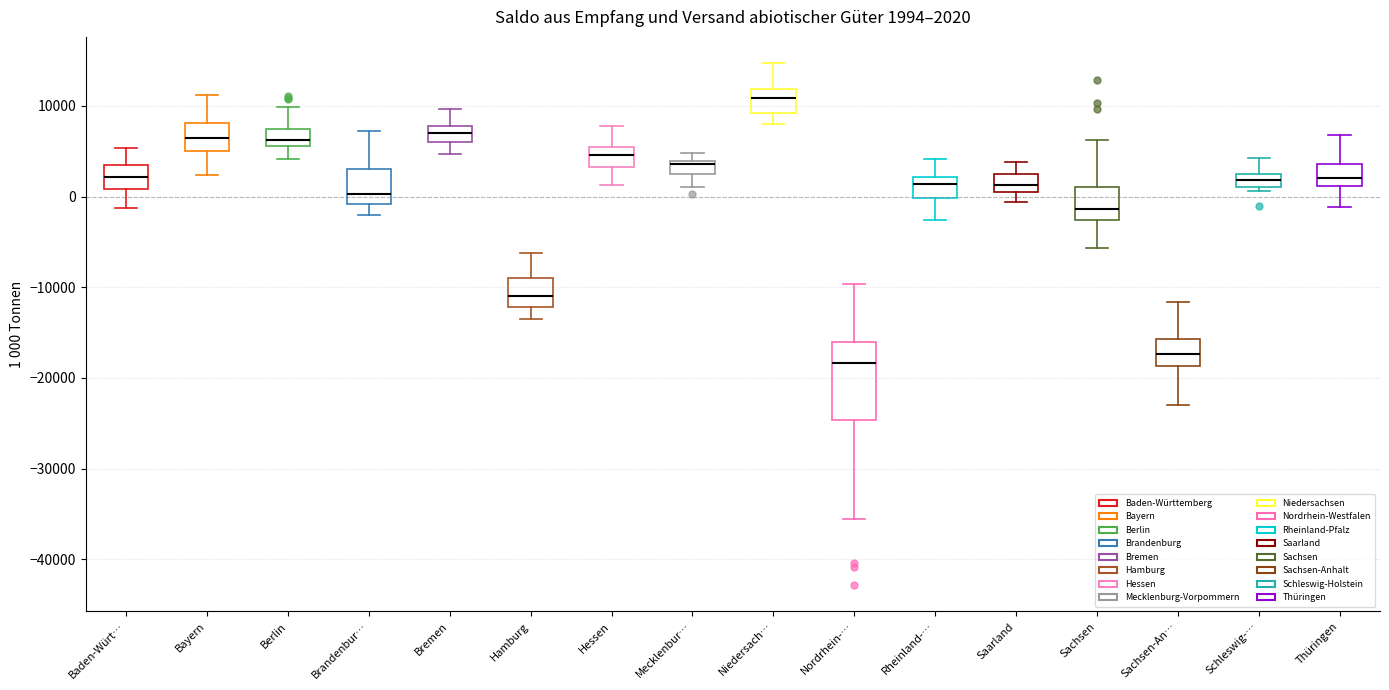

Which box is the tallest, from its lower edge to its upper edge?

Nordrhein-…